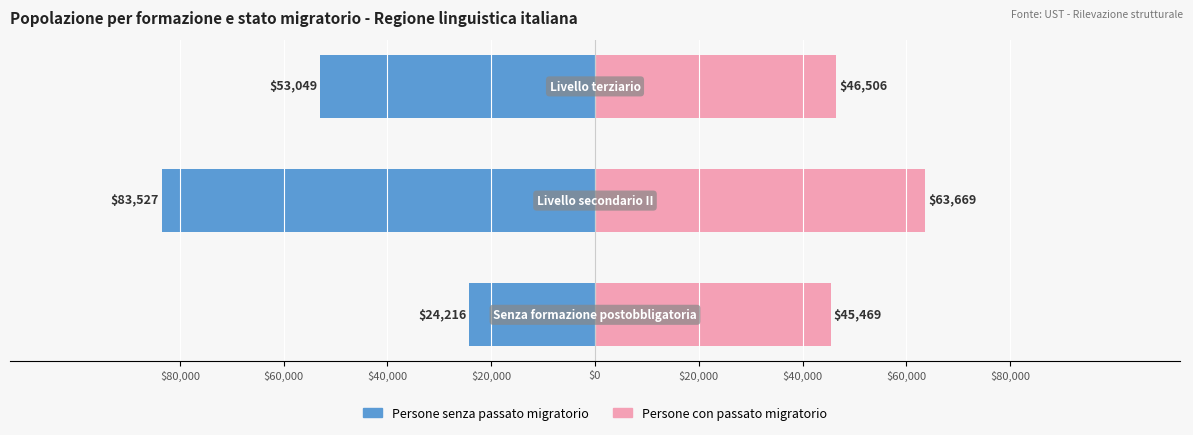

The value of Persone con passato migratorio at $40,000 is 25347.5. True or false?

False